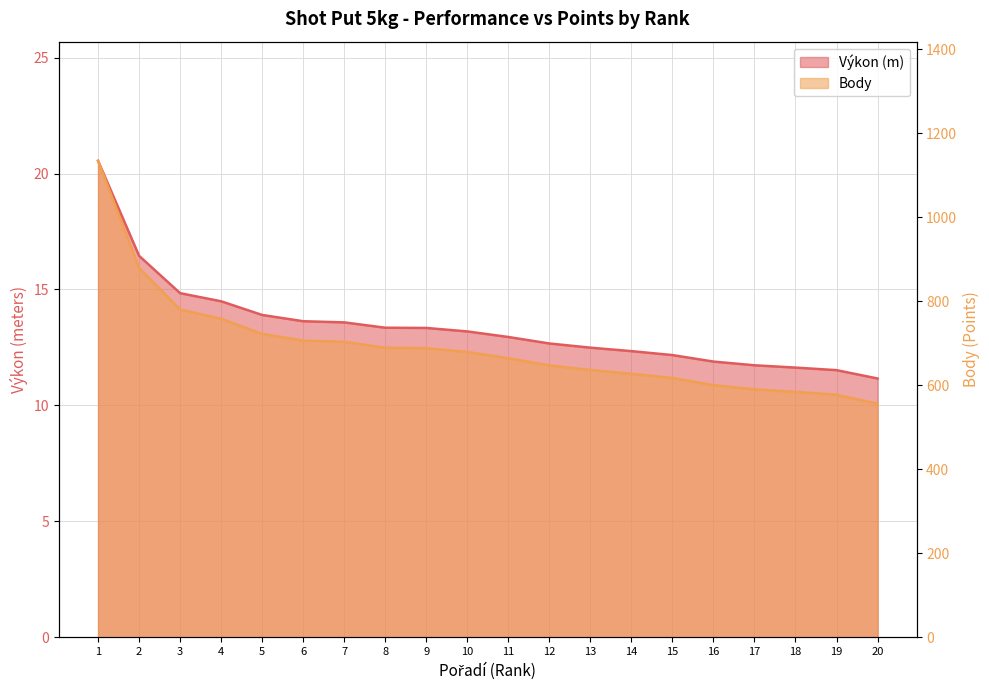

Is it true that Výkon equals 12.9 at 11?

True